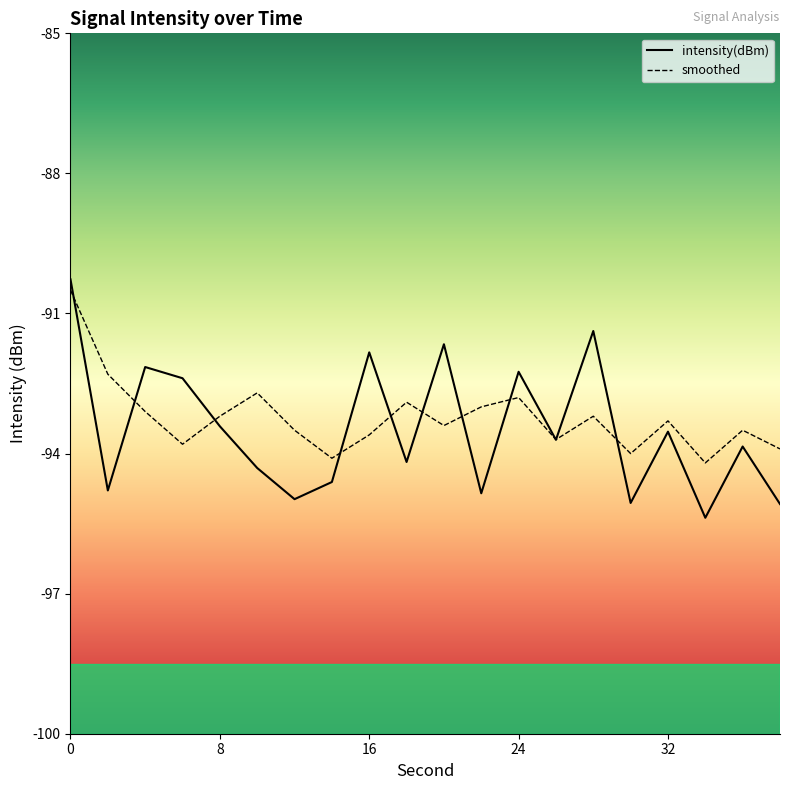

Which has a higher value, 38 or 10?

10